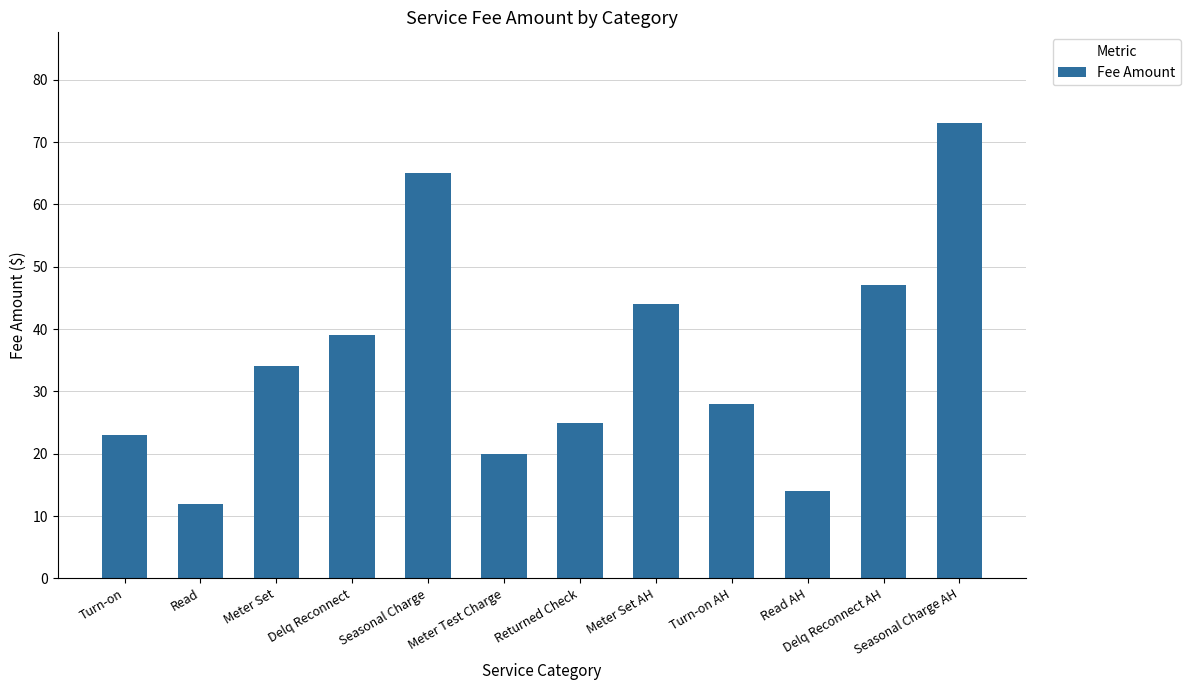

How many values are below 34?

6